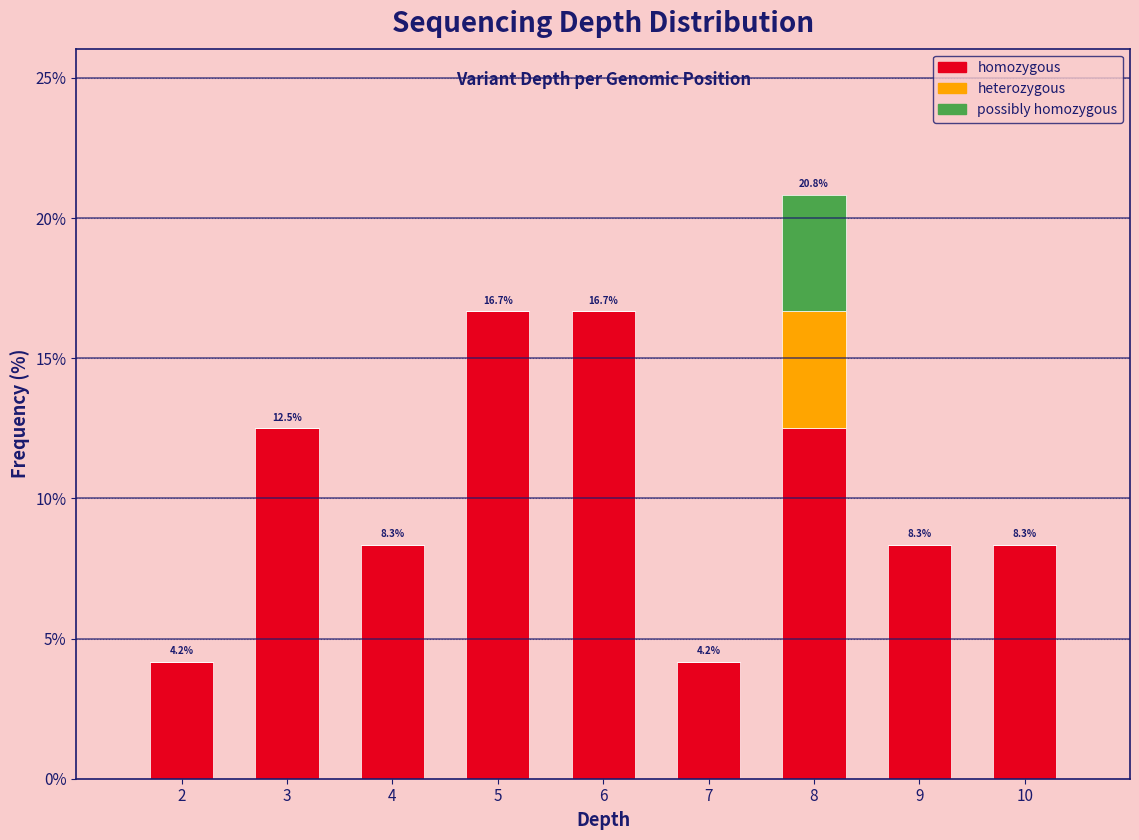

Reading left to right, list the values for the homozygous series.

2=4.2	3=12.5	4=8.3	5=16.7	6=16.7	7=4.2	8=12.5	9=8.3	10=8.3